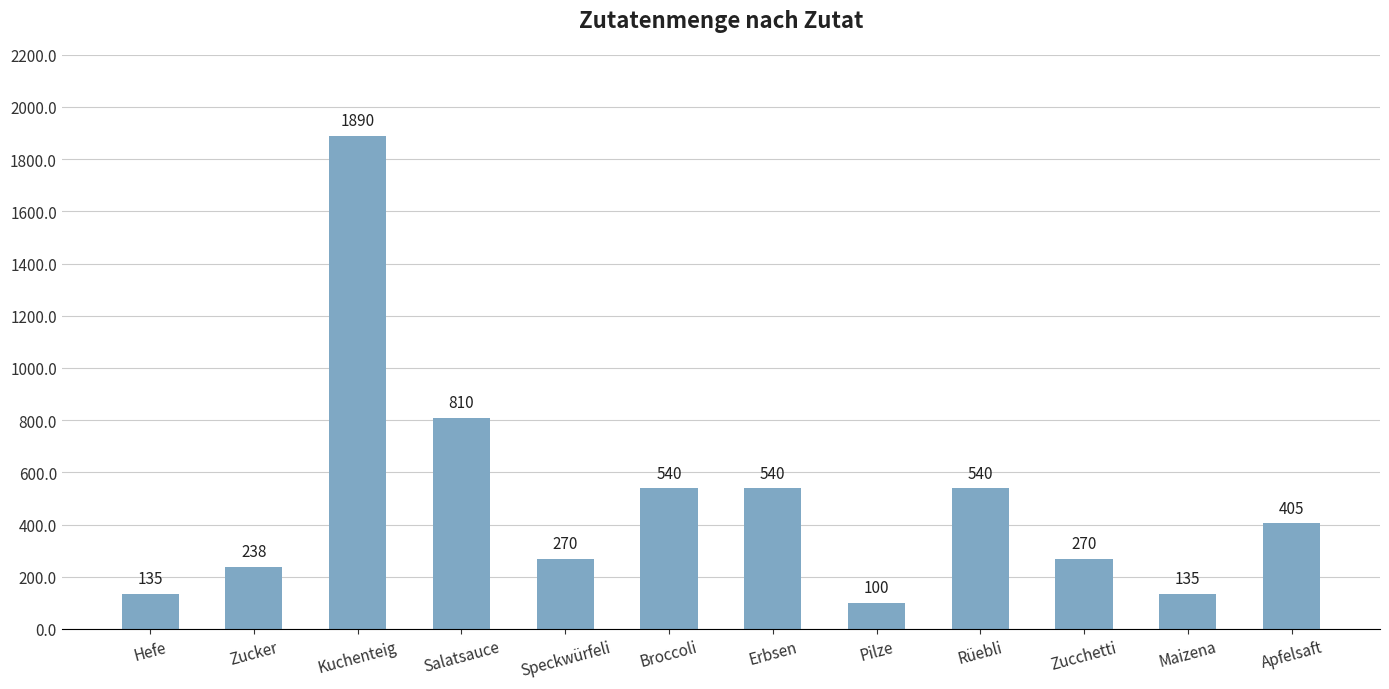

What is the label of the 4th bar from the left?

Salatsauce